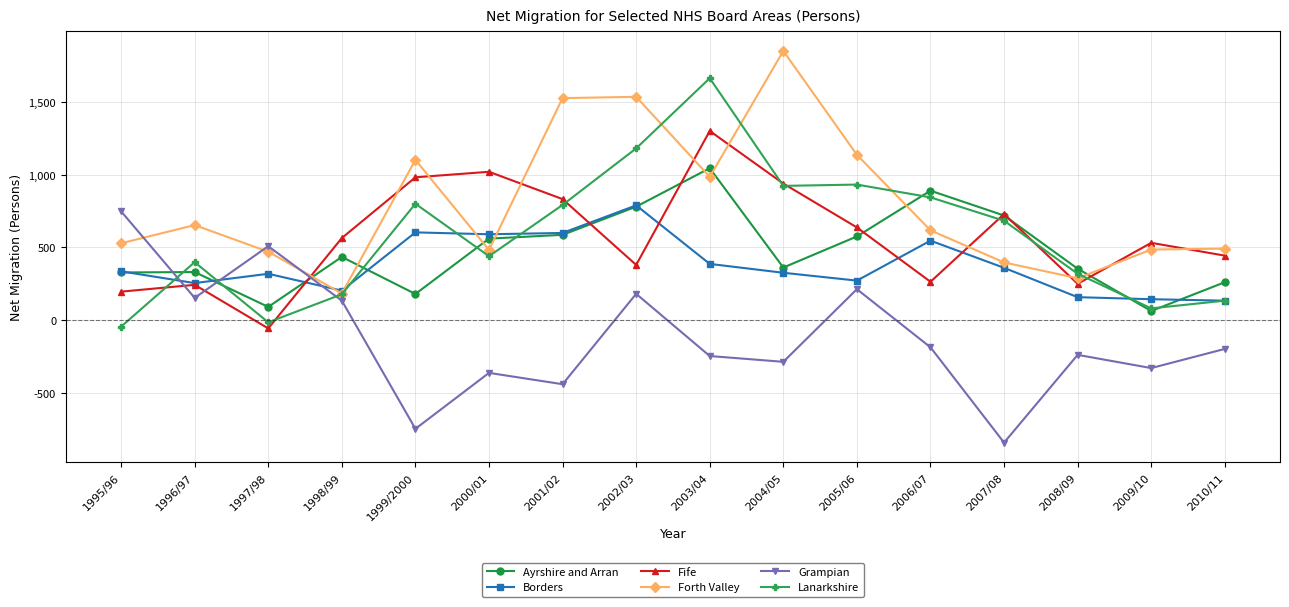

What are all the series names shown in the legend?

Ayrshire and Arran, Borders, Fife, Forth Valley, Grampian, Lanarkshire